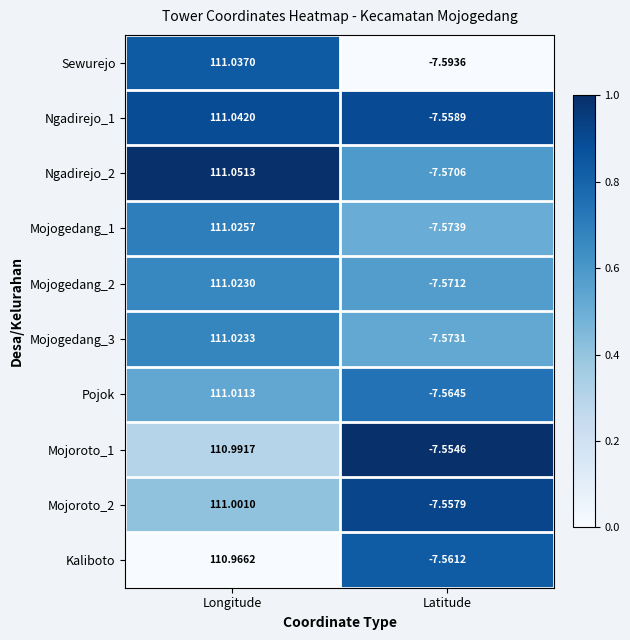

List the series in order of their peak value, highest first.

Ngadirejo_2, Ngadirejo_1, Sewurejo, Mojogedang_1, Mojogedang_3, Mojogedang_2, Pojok, Mojoroto_2, Mojoroto_1, Kaliboto